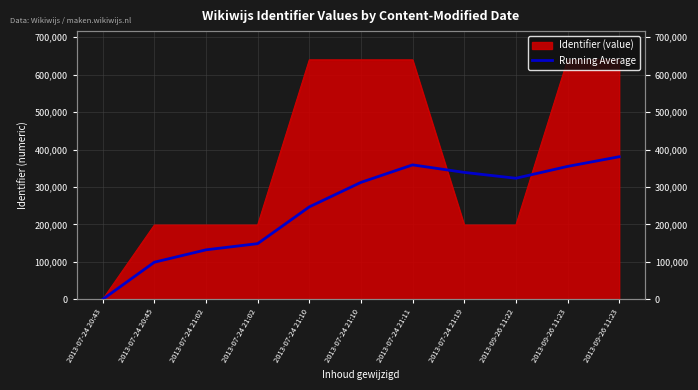

At which label does the data first exceed 312445?

2013-07-24 21:10